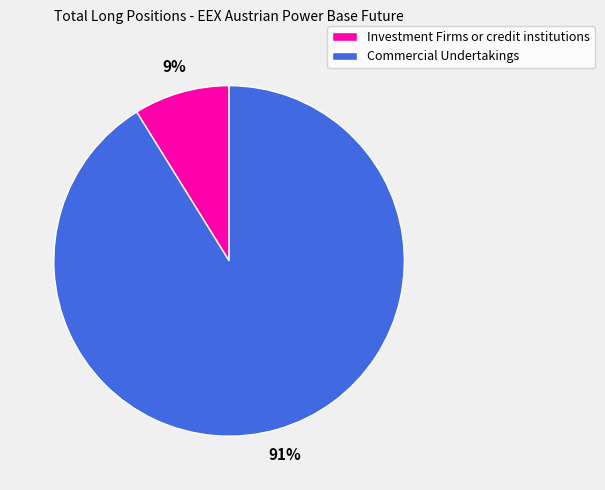

Which has a higher value, Commercial Undertakings or Investment Firms or credit institutions?

Commercial Undertakings